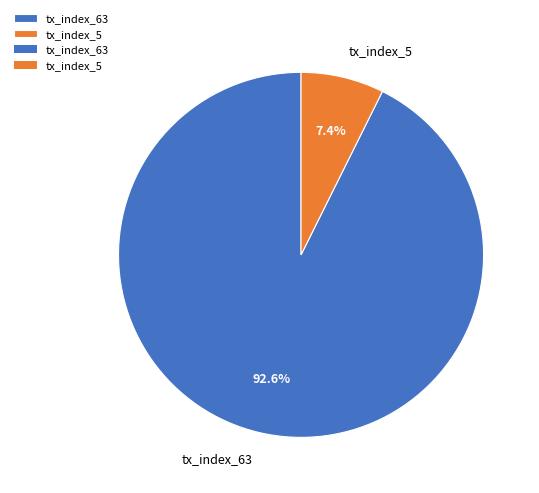

Which category has the smallest portion of the pie?

tx_index_5